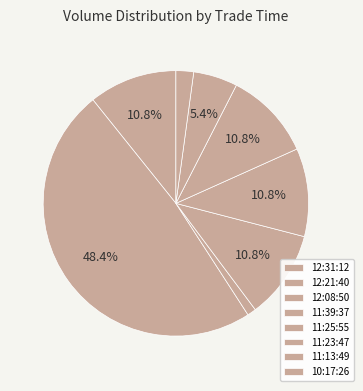

Count the number of slices in the pie.

8